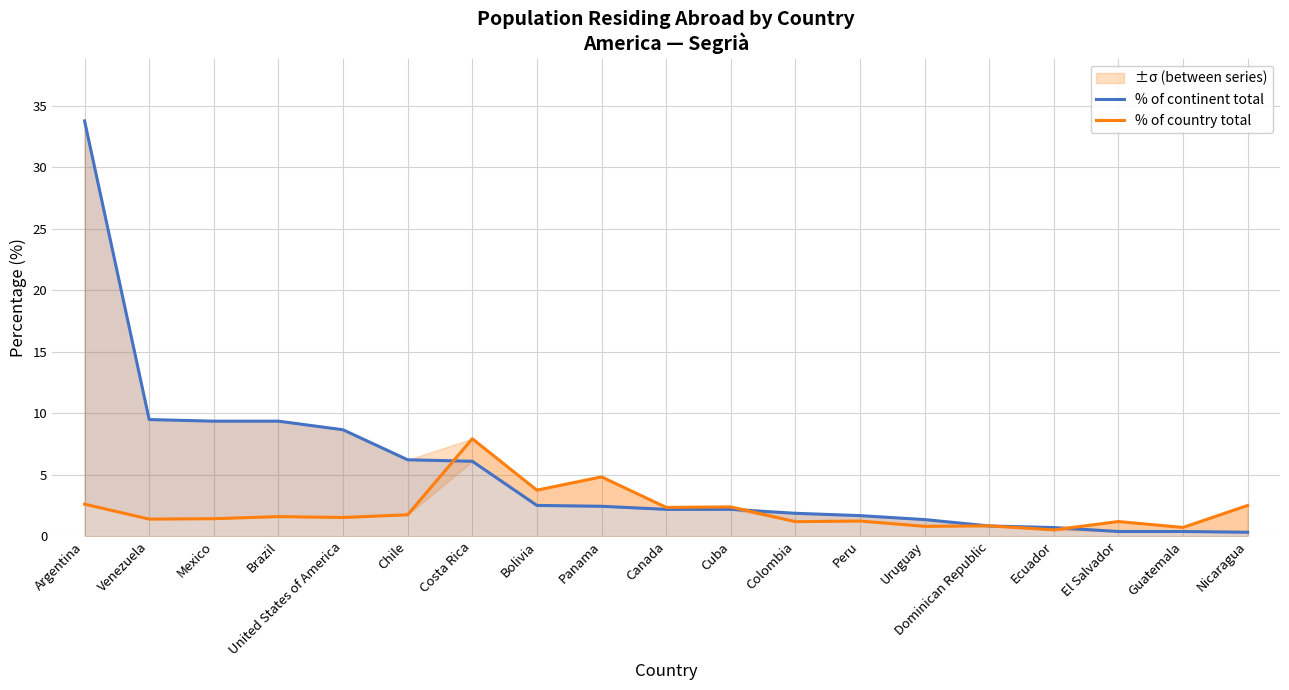

What is the sum of the % of country total values at United States of America and Canada?

3.9